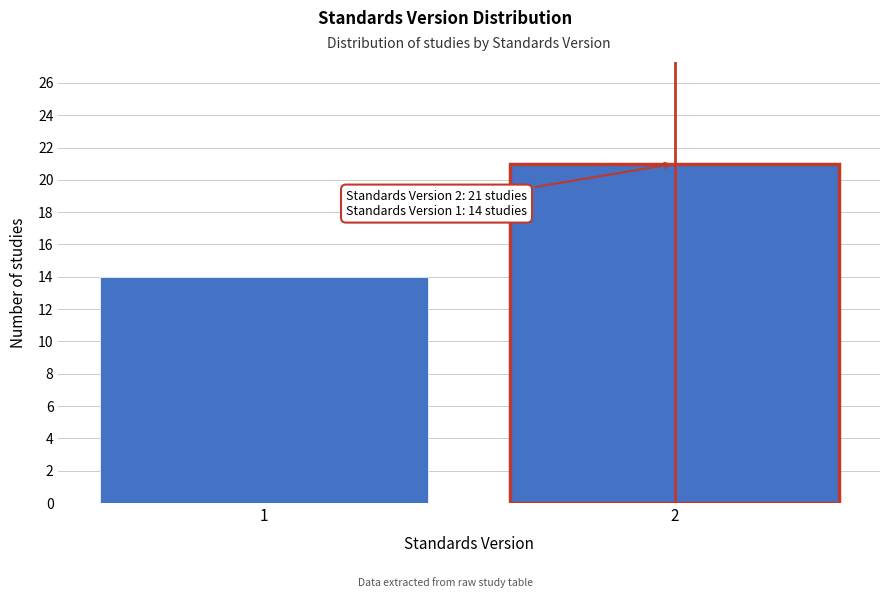

Reading left to right, list all the values displayed in this chart.

1=14	2=21